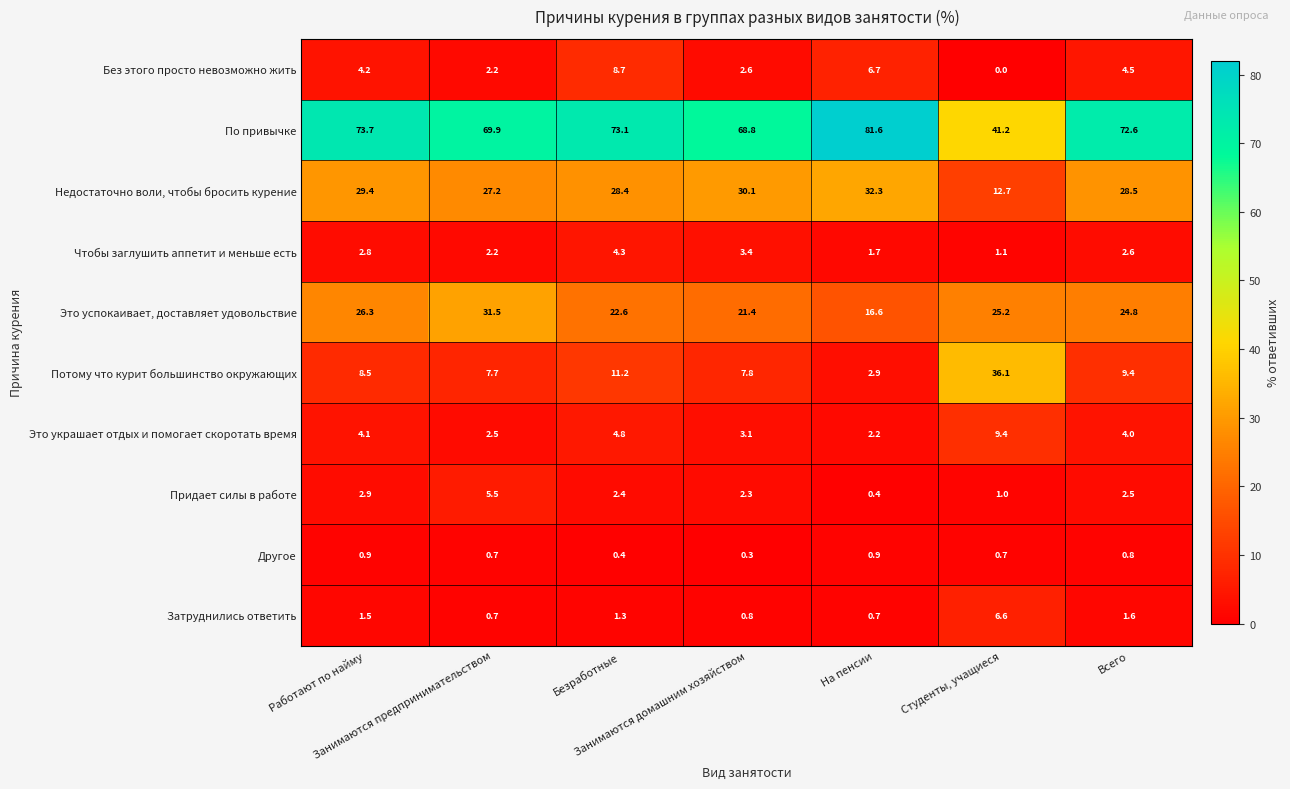

How many data points in Недостаточно воли, чтобы бросить курение are above 28?

5